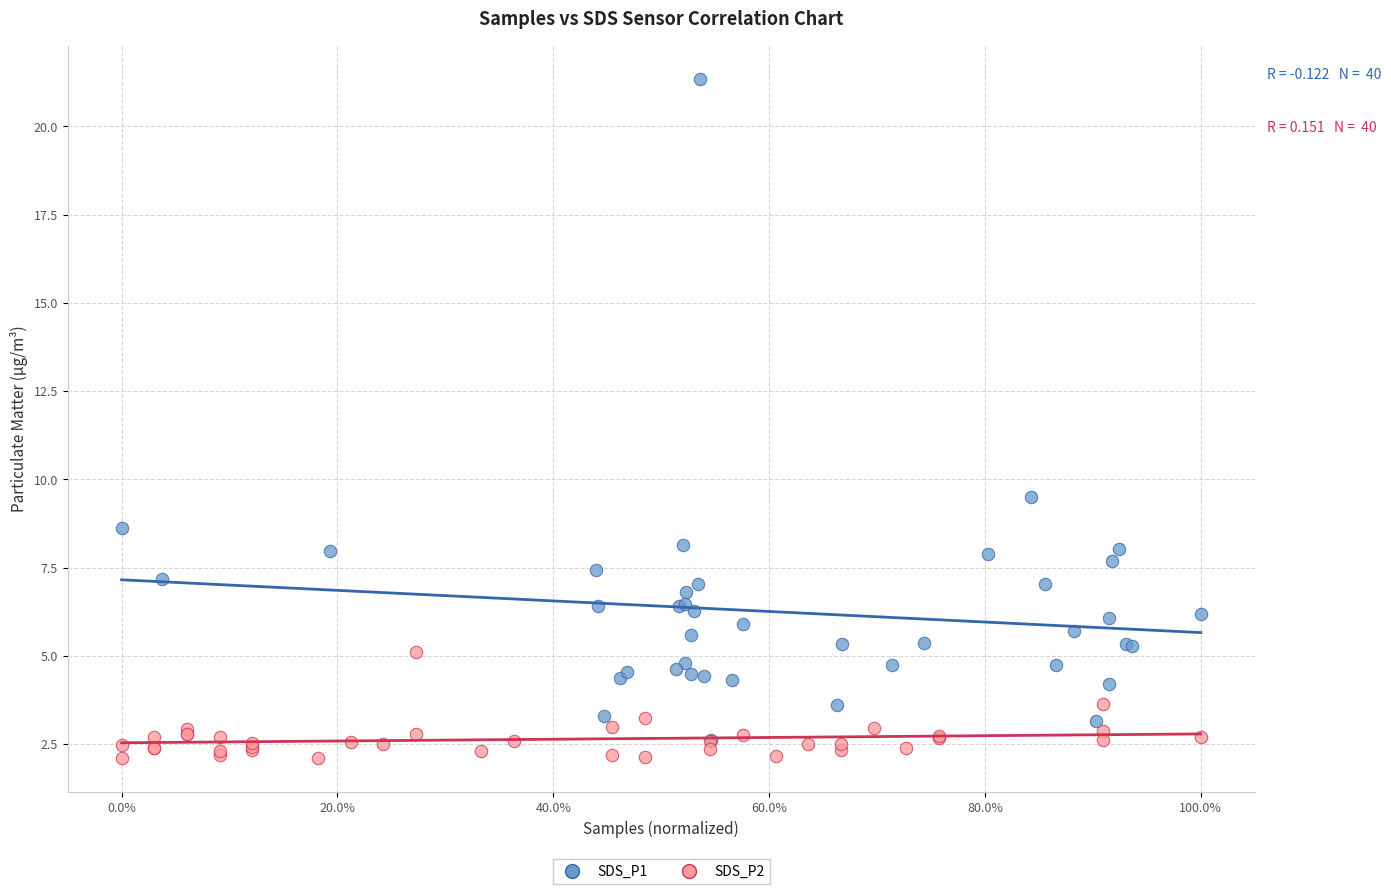

Which series contains the highest Y value?

SDS_P1